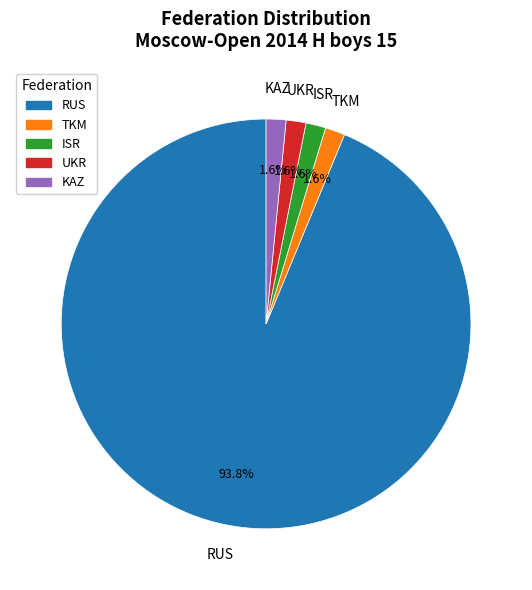

Approximately how many times larger is the value at ISR compared to UKR?

1.0